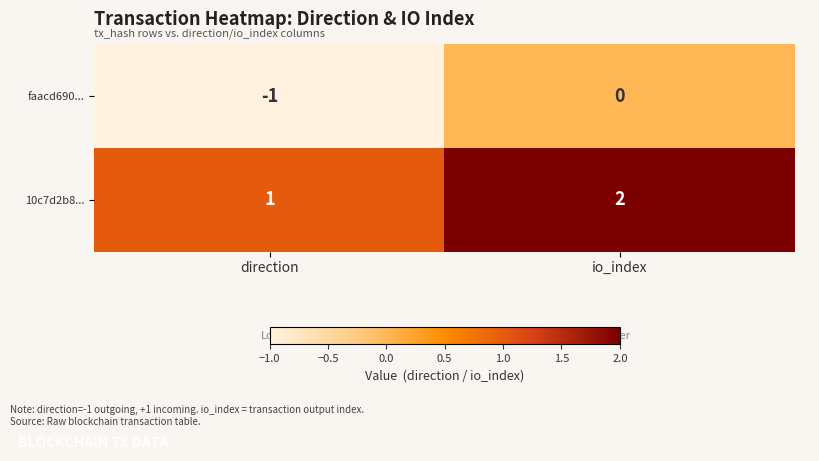

Is it true that 10c7d2b8... equals 3 at io_index?

False